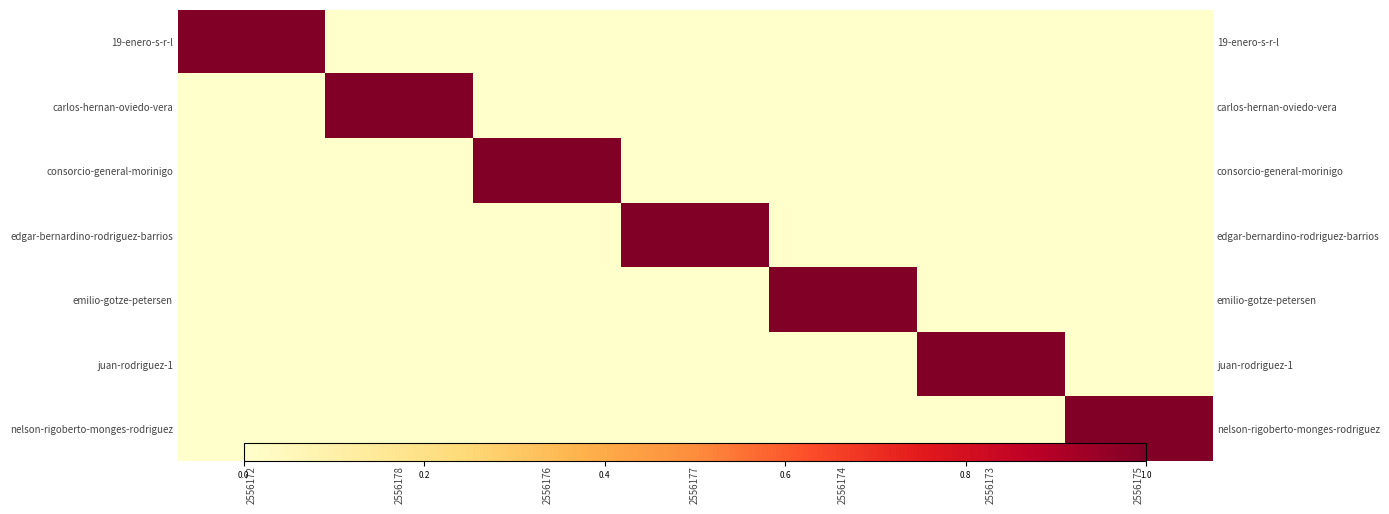

Which has a higher value, 2556173 or 2556178?

2556173